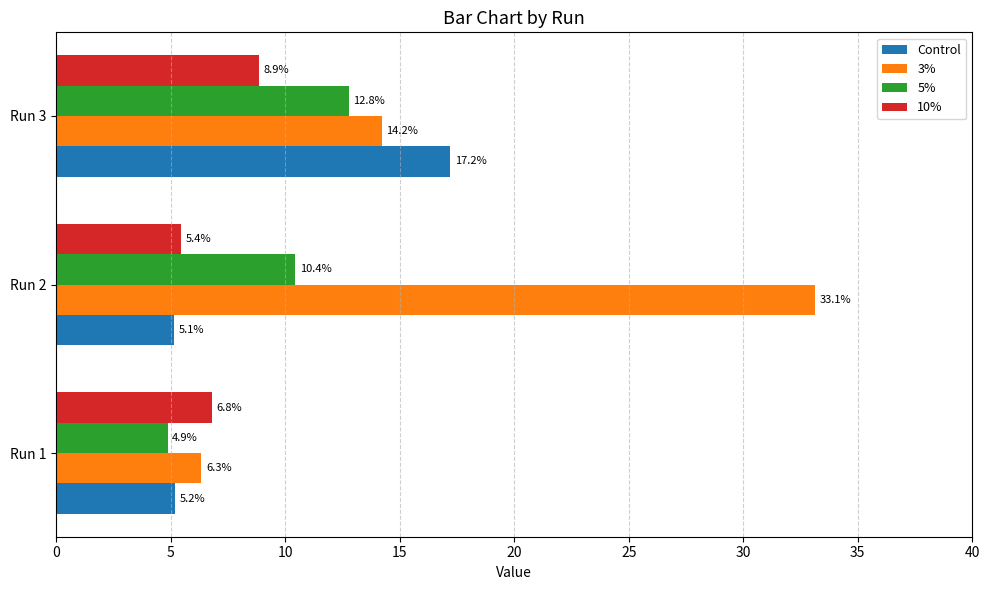

Which series has the largest range (max minus min)?

3%